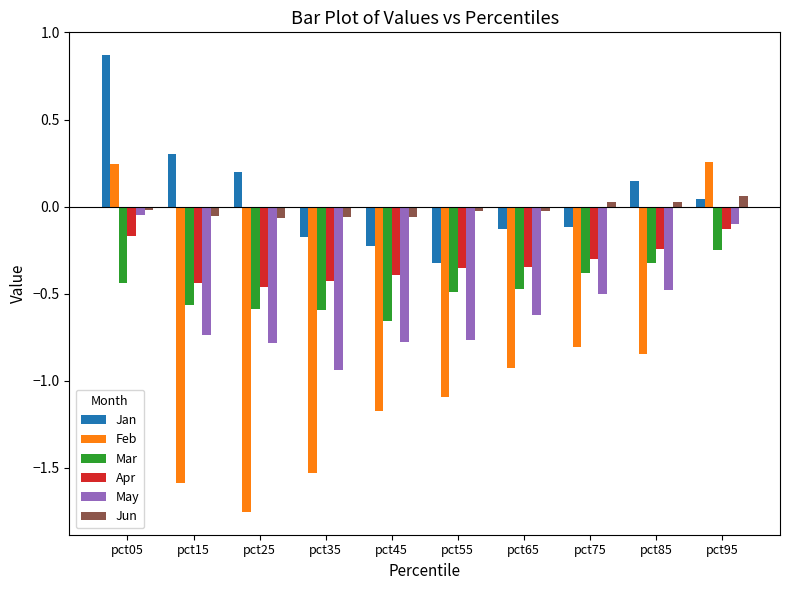

The Feb series shows 0.4 at pct95. True or false?

False